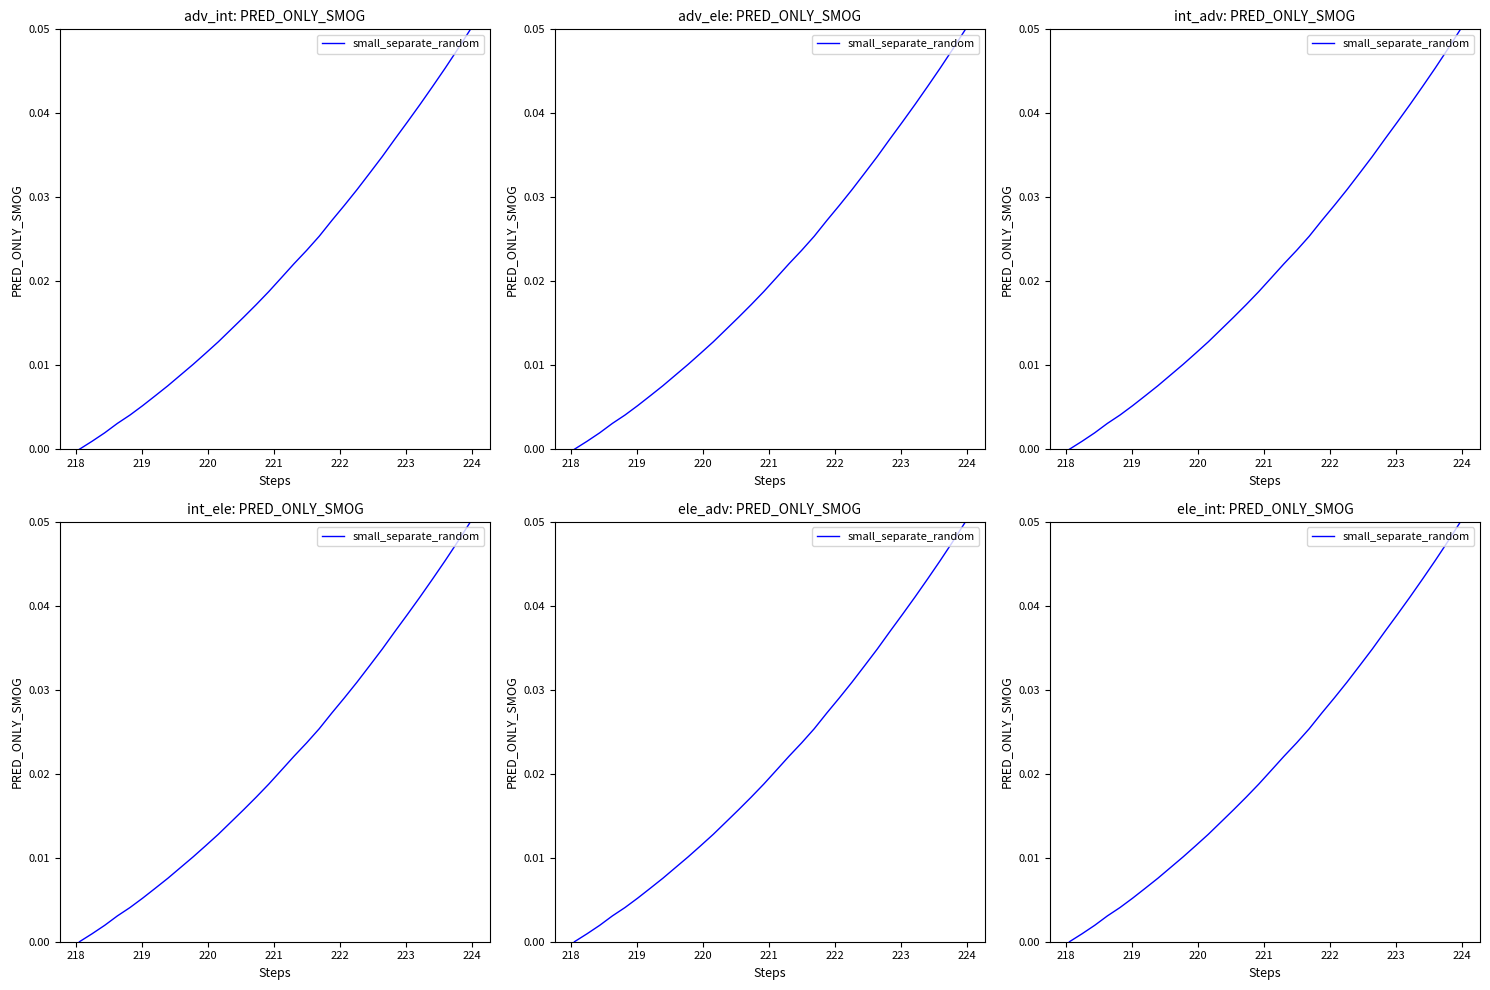

What position from the right is 219?

30